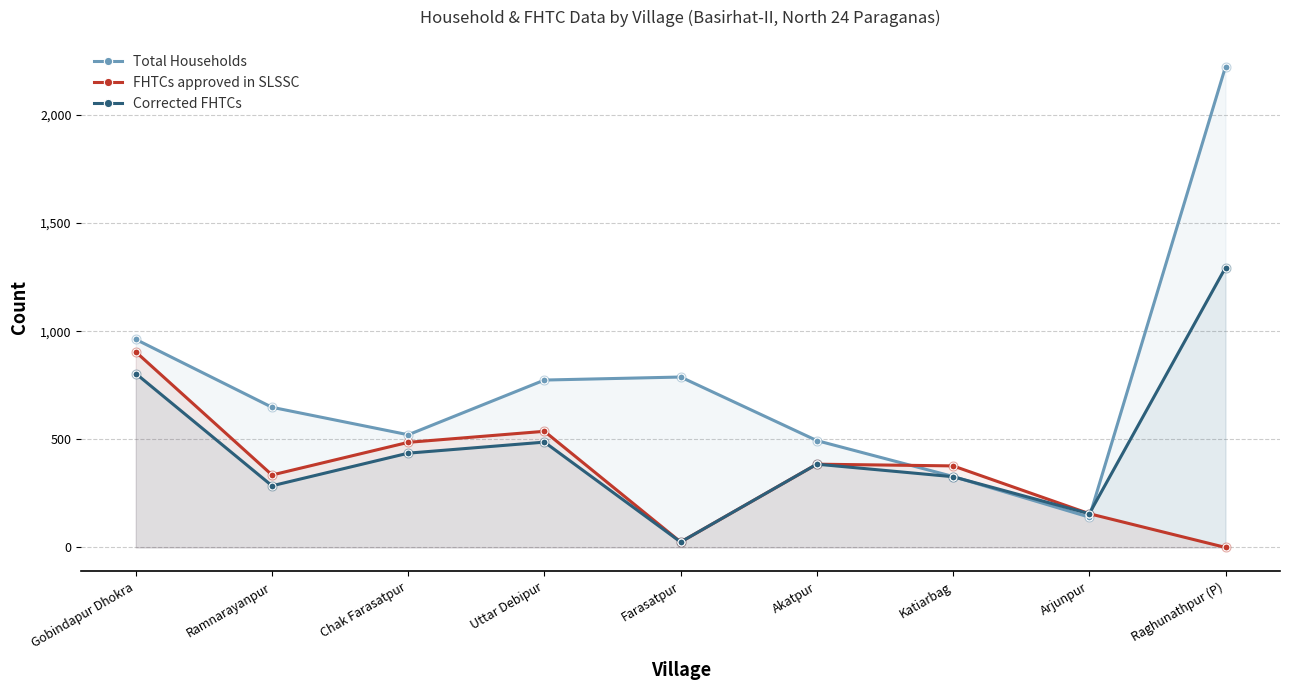

At which category is the sum across all series the highest?

Raghunathpur (P)